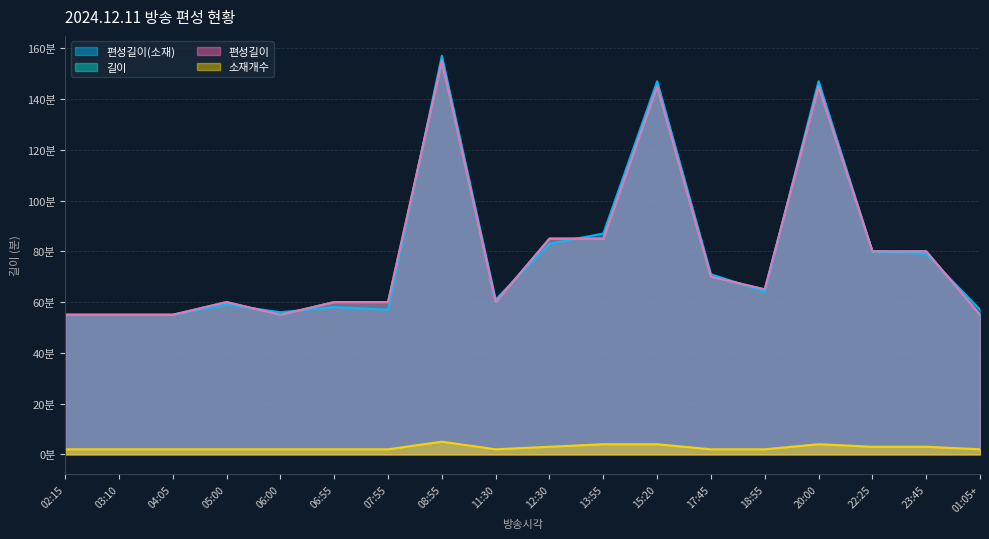

What is the average value of the 소재개수 series?

3